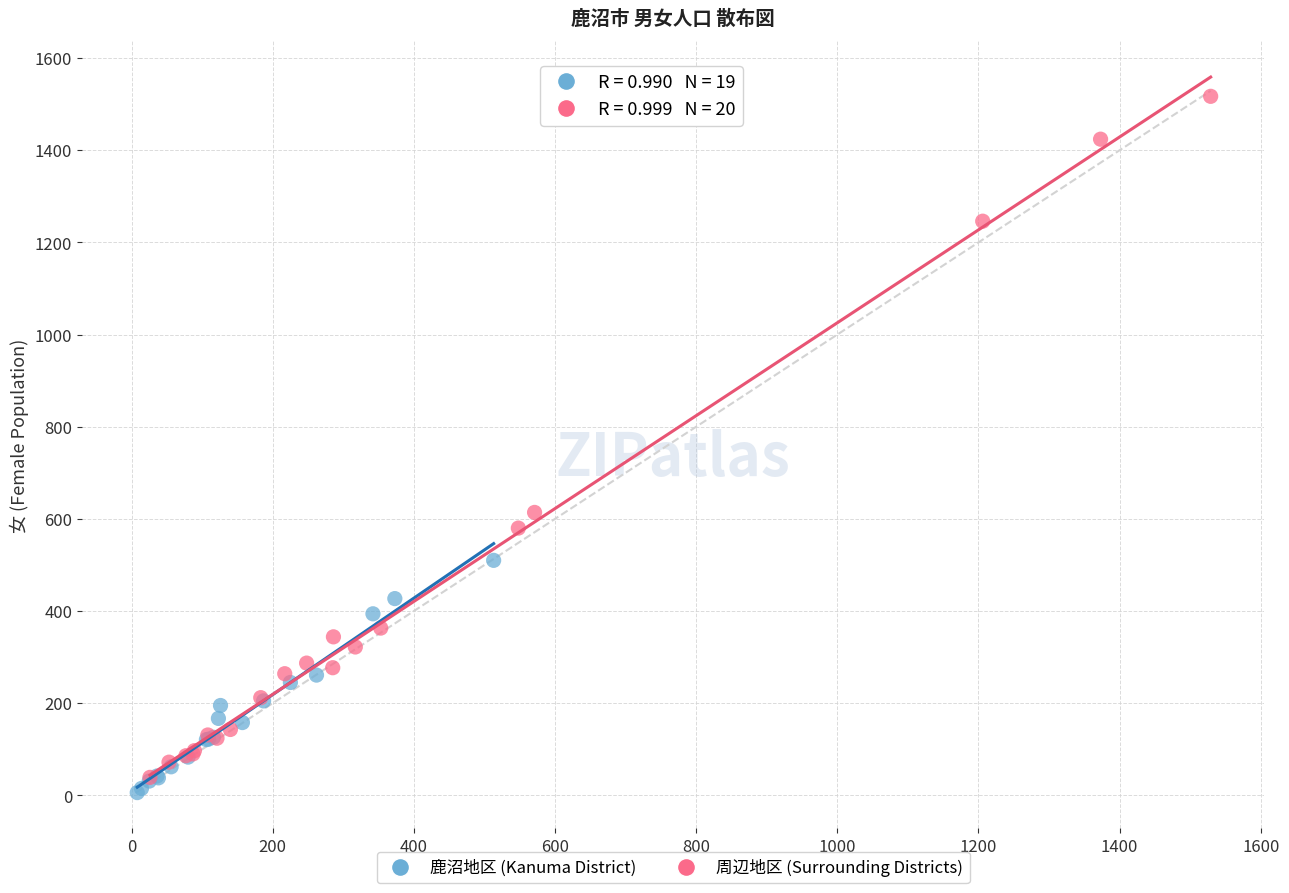

Which series contains the highest Y value?

周辺地区 (Surrounding Districts)